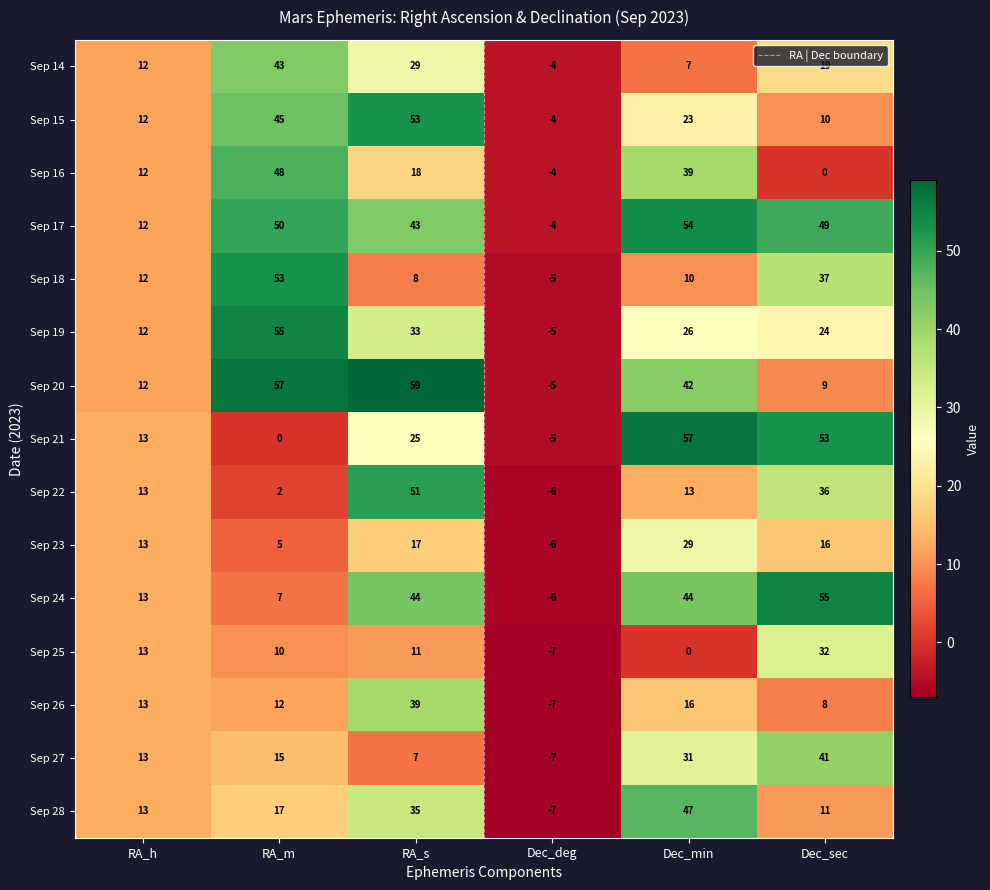

Reading left to right, extract all data points from this chart.

Sep 14: RA_h=12	RA_m=43	RA_s=29	Dec_deg=-4	Dec_min=7	Dec_sec=19
Sep 15: RA_h=12	RA_m=45	RA_s=53	Dec_deg=-4	Dec_min=23	Dec_sec=10
Sep 16: RA_h=12	RA_m=48	RA_s=18	Dec_deg=-4	Dec_min=39	Dec_sec=0
Sep 17: RA_h=12	RA_m=50	RA_s=43	Dec_deg=-4	Dec_min=54	Dec_sec=49
Sep 18: RA_h=12	RA_m=53	RA_s=8	Dec_deg=-5	Dec_min=10	Dec_sec=37
Sep 19: RA_h=12	RA_m=55	RA_s=33	Dec_deg=-5	Dec_min=26	Dec_sec=24
Sep 20: RA_h=12	RA_m=57	RA_s=59	Dec_deg=-5	Dec_min=42	Dec_sec=9
Sep 21: RA_h=13	RA_m=0	RA_s=25	Dec_deg=-5	Dec_min=57	Dec_sec=53
Sep 22: RA_h=13	RA_m=2	RA_s=51	Dec_deg=-6	Dec_min=13	Dec_sec=36
Sep 23: RA_h=13	RA_m=5	RA_s=17	Dec_deg=-6	Dec_min=29	Dec_sec=16
Sep 24: RA_h=13	RA_m=7	RA_s=44	Dec_deg=-6	Dec_min=44	Dec_sec=55
Sep 25: RA_h=13	RA_m=10	RA_s=11	Dec_deg=-7	Dec_min=0	Dec_sec=32
Sep 26: RA_h=13	RA_m=12	RA_s=39	Dec_deg=-7	Dec_min=16	Dec_sec=8
Sep 27: RA_h=13	RA_m=15	RA_s=7	Dec_deg=-7	Dec_min=31	Dec_sec=41
Sep 28: RA_h=13	RA_m=17	RA_s=35	Dec_deg=-7	Dec_min=47	Dec_sec=11